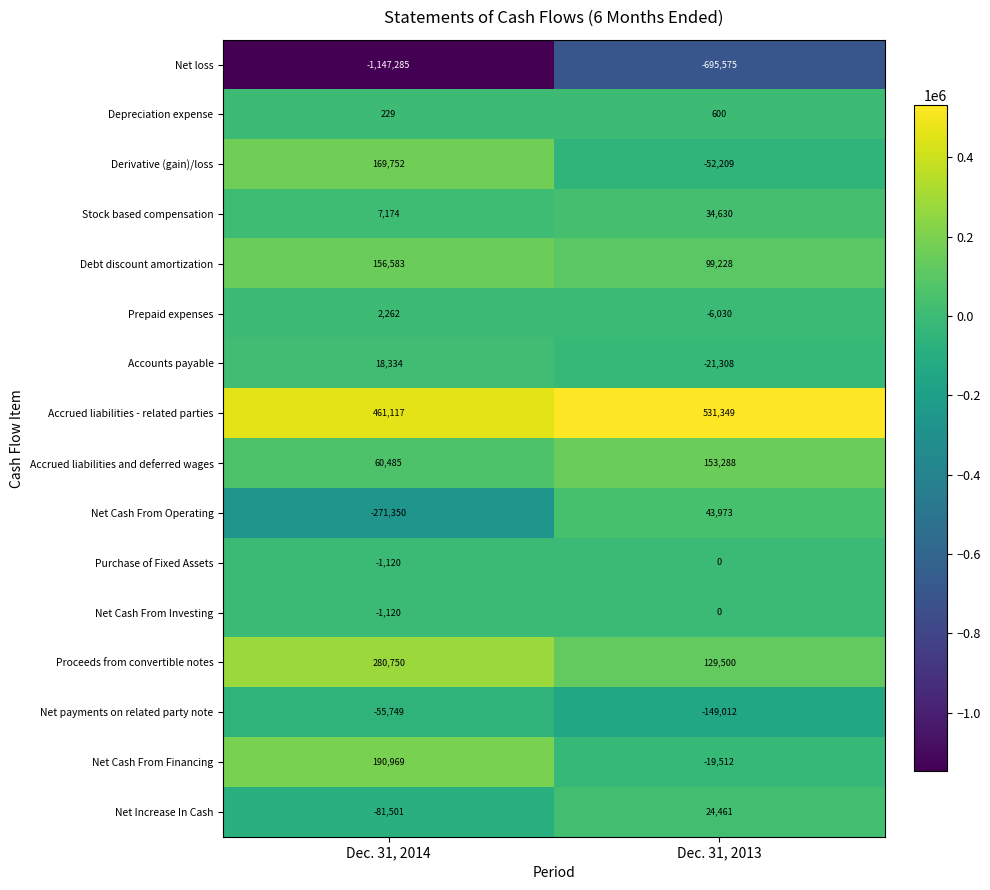

What is the total value across all series at Dec. 31, 2014?

-210470